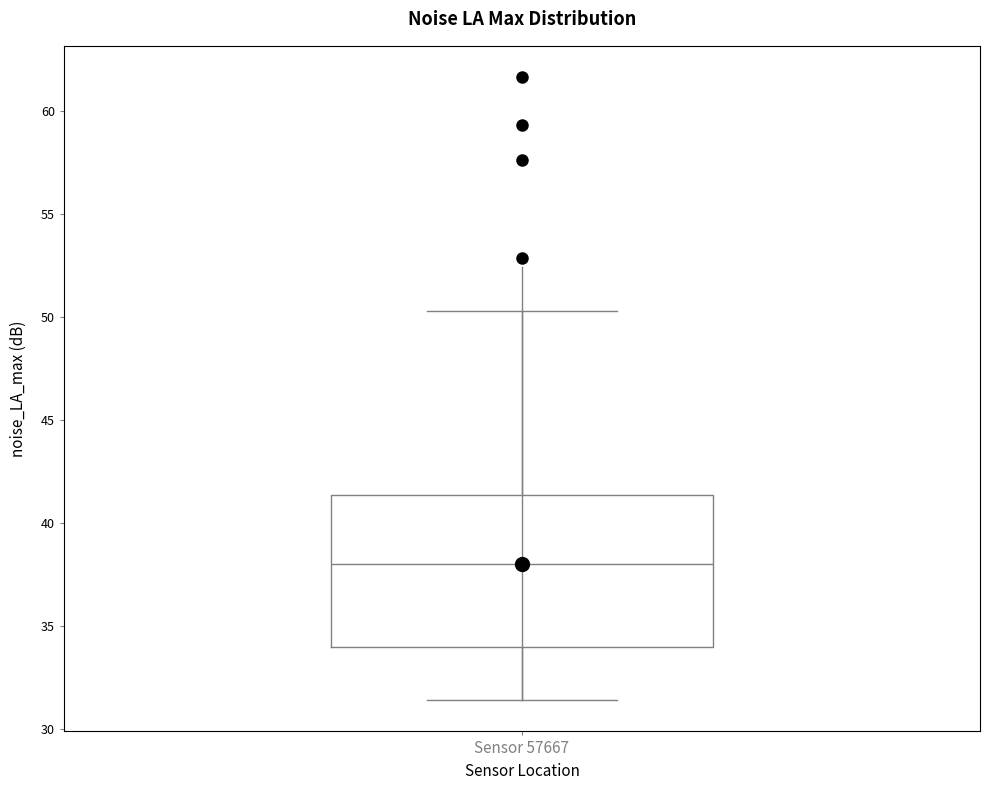

Read this box plot against the y-axis: the position of the median line, the range covered by the box, and the ends of both whiskers. The values are not printed on the chart, so give them approximately, as read against the axis.

median 38.0, box 34.0 to 41.5, whiskers 31.5 to 50.5